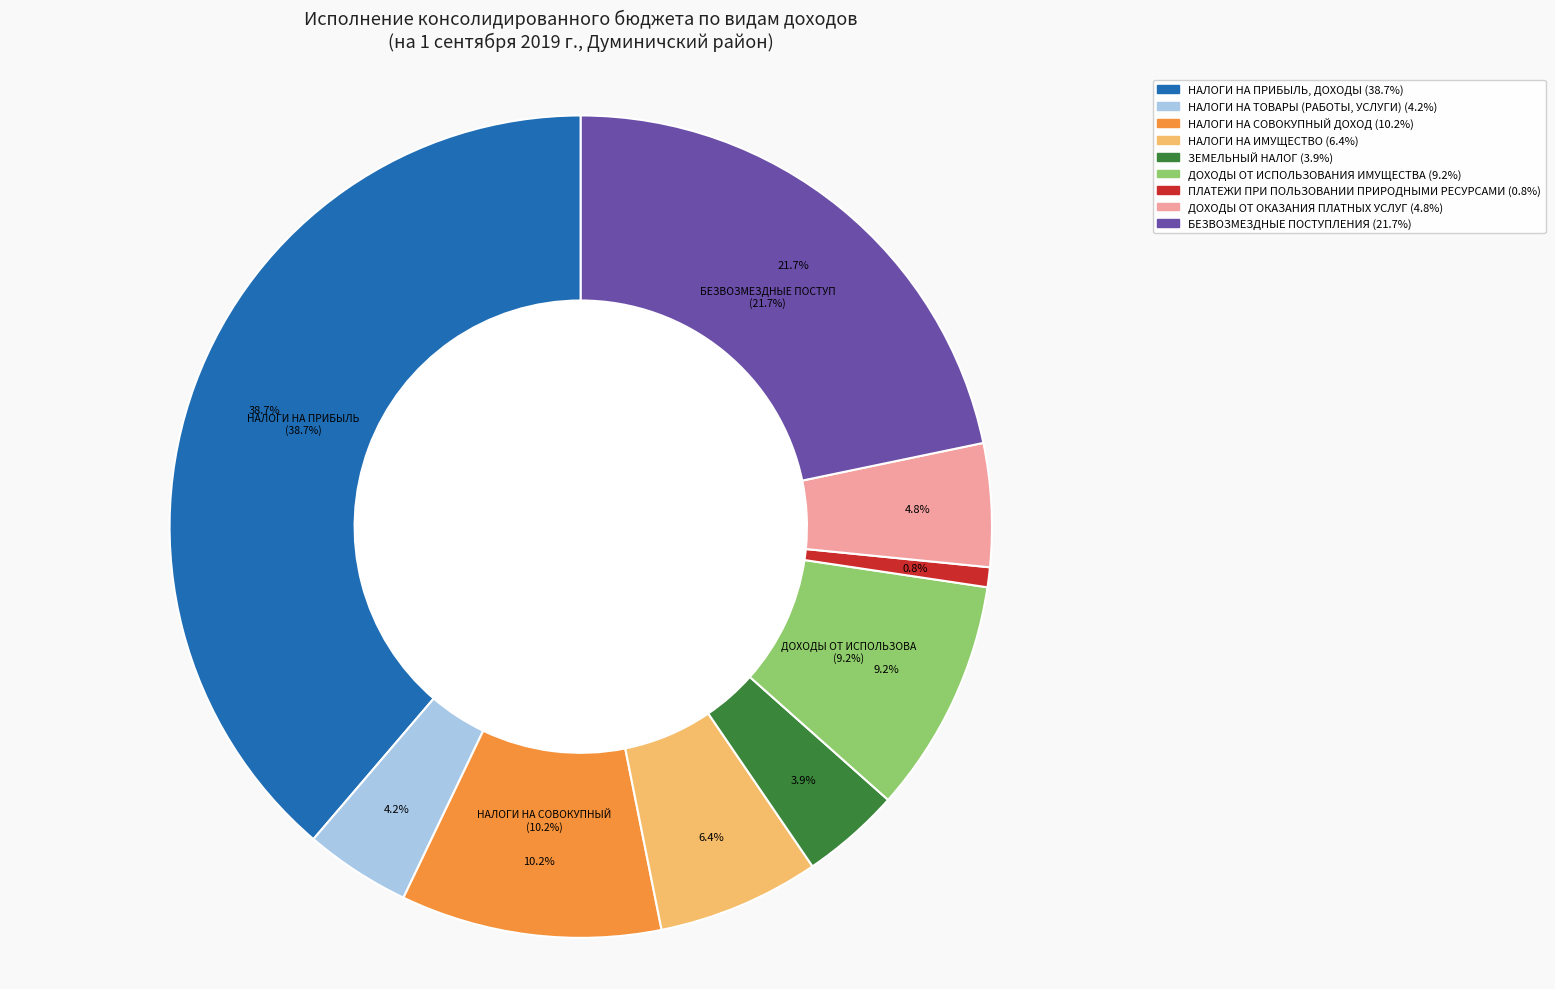

Which has a higher value, ПЛАТЕЖИ ПРИ ПОЛЬЗОВАНИИ ПРИРОДНЫМИ РЕСУРСАМИ or ДОХОДЫ ОТ ОКАЗАНИЯ ПЛАТНЫХ УСЛУГ?

ДОХОДЫ ОТ ОКАЗАНИЯ ПЛАТНЫХ УСЛУГ